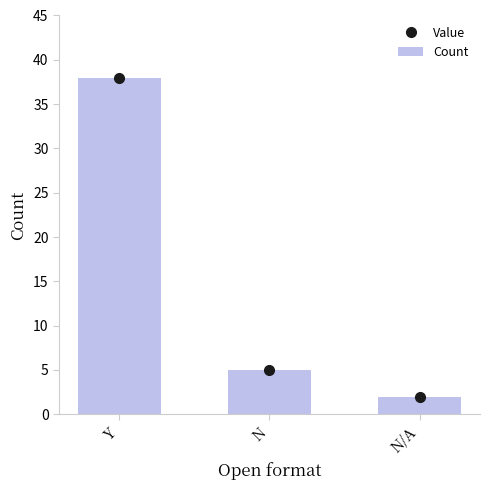

Are the bars horizontal?

No